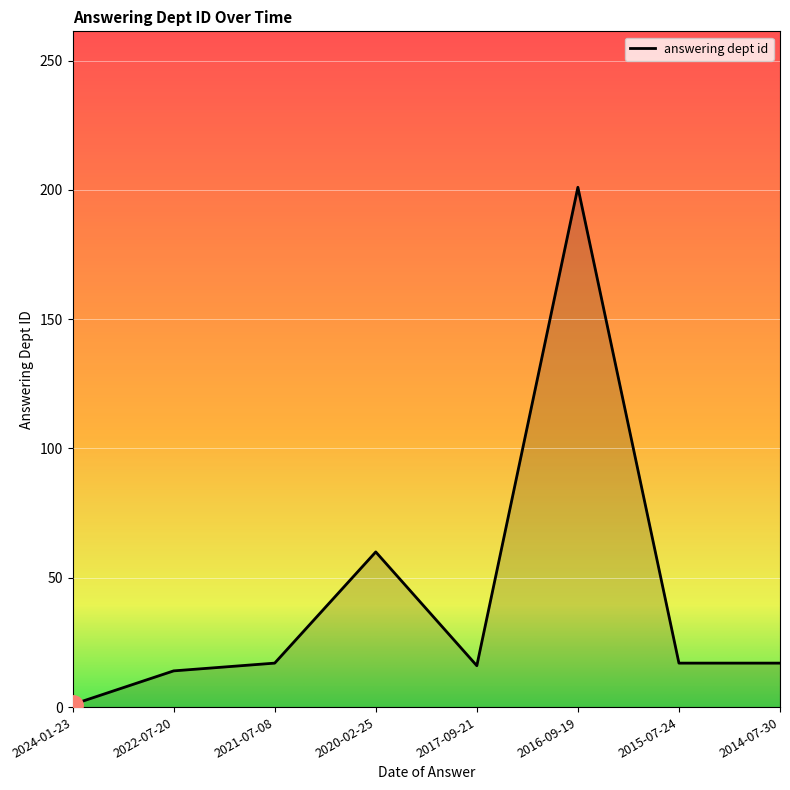

How many series are shown in this chart?

1